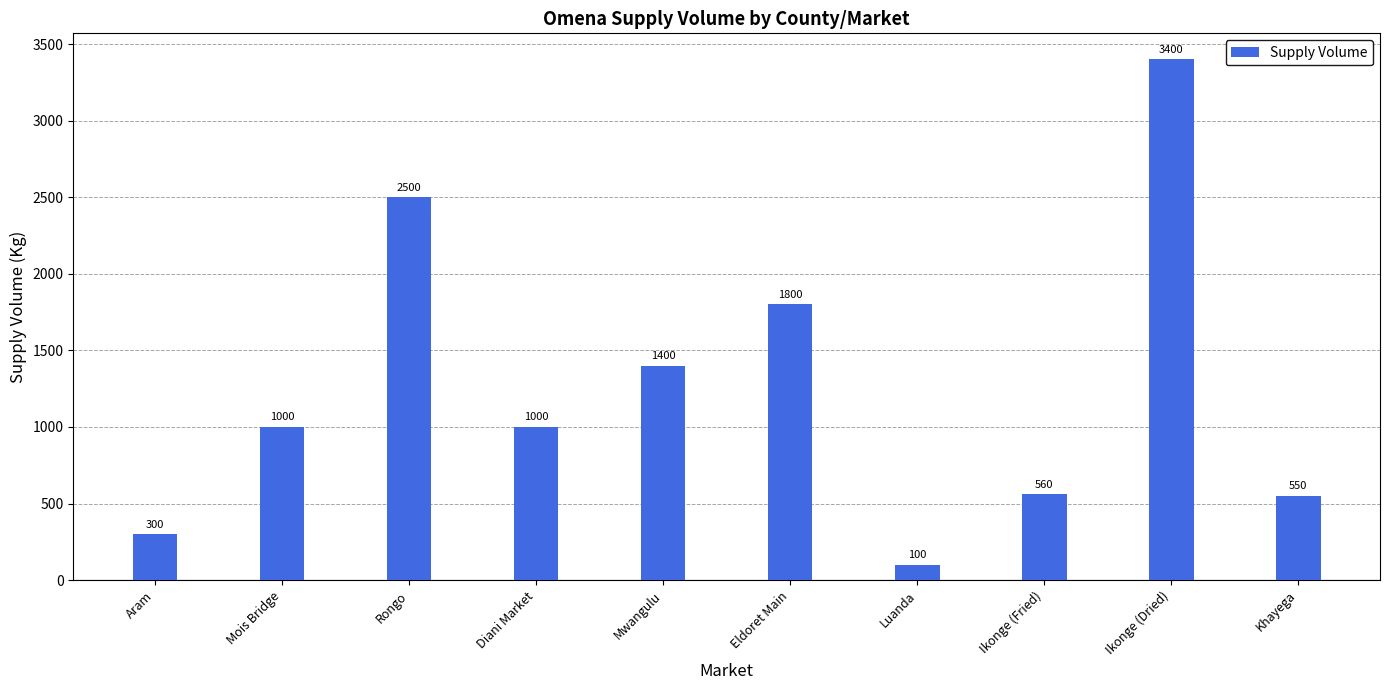

What is the ratio of the value at Mwangulu to the value at Mois Bridge?

1.4